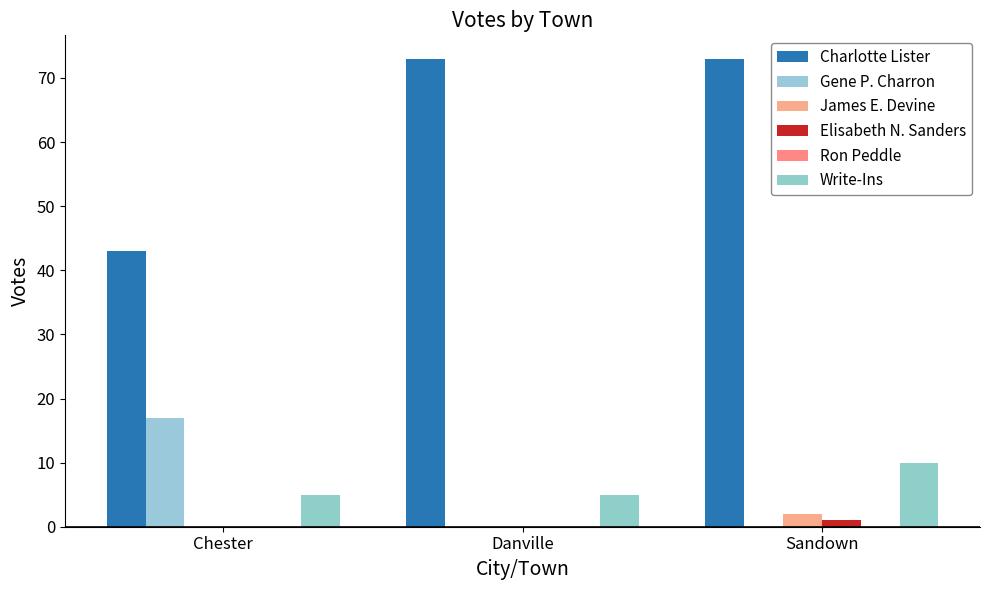

What is the sum of the James E. Devine values at Chester and Sandown?

2